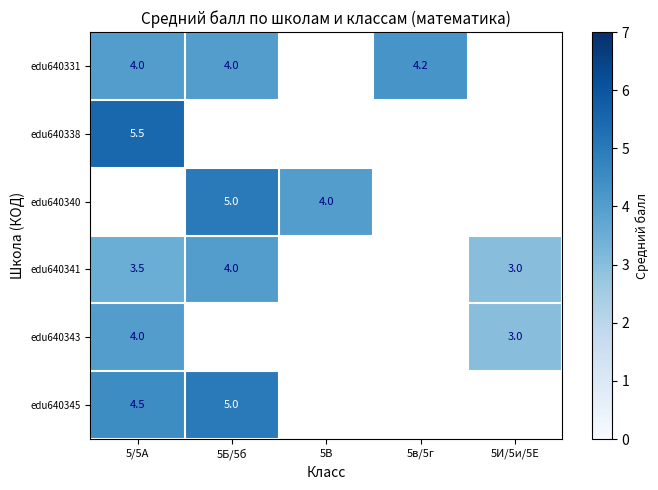

The edu640331 series shows 4.0 at 5/5А. True or false?

True